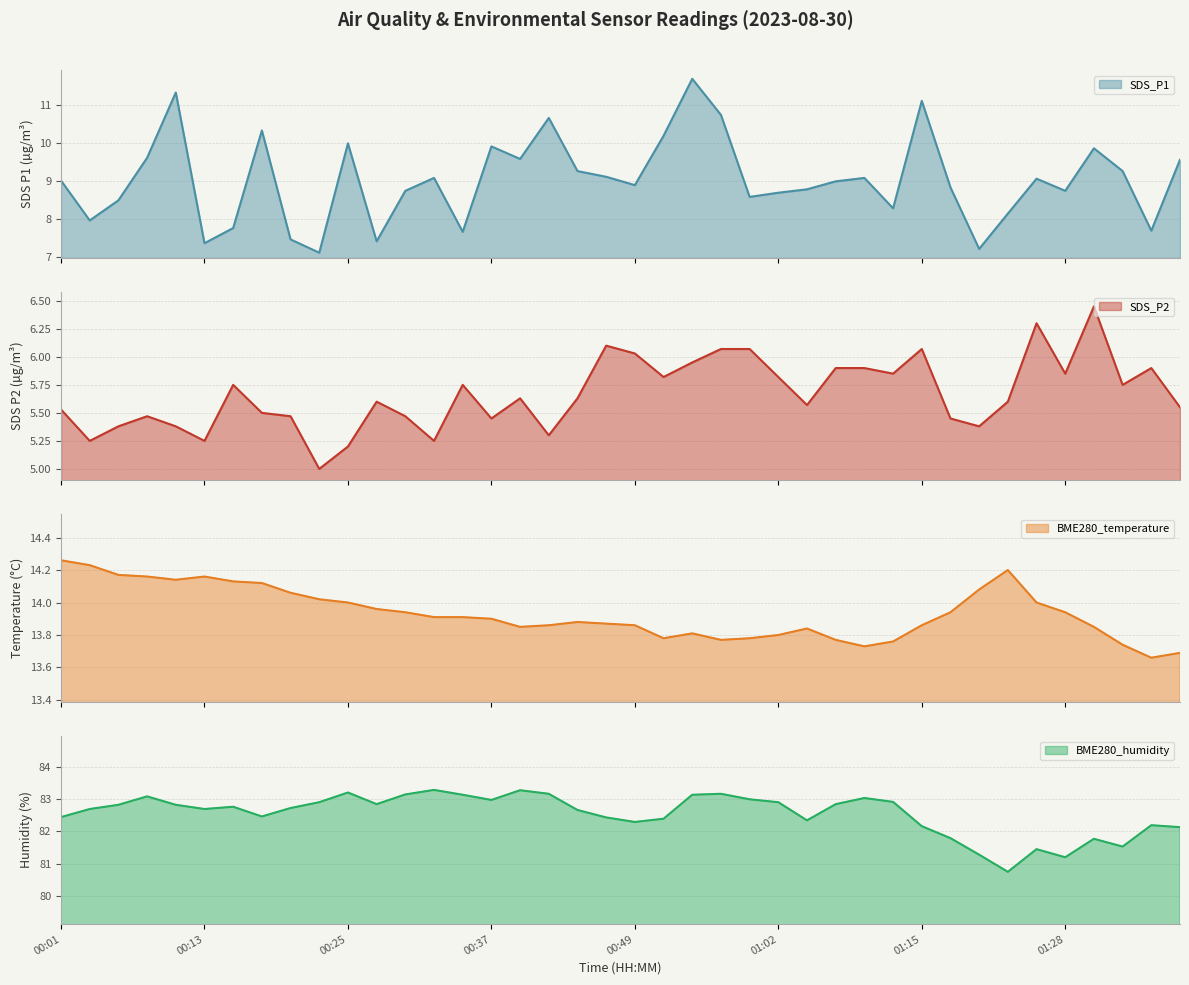

Which series has the largest range (max minus min)?

SDS_P1